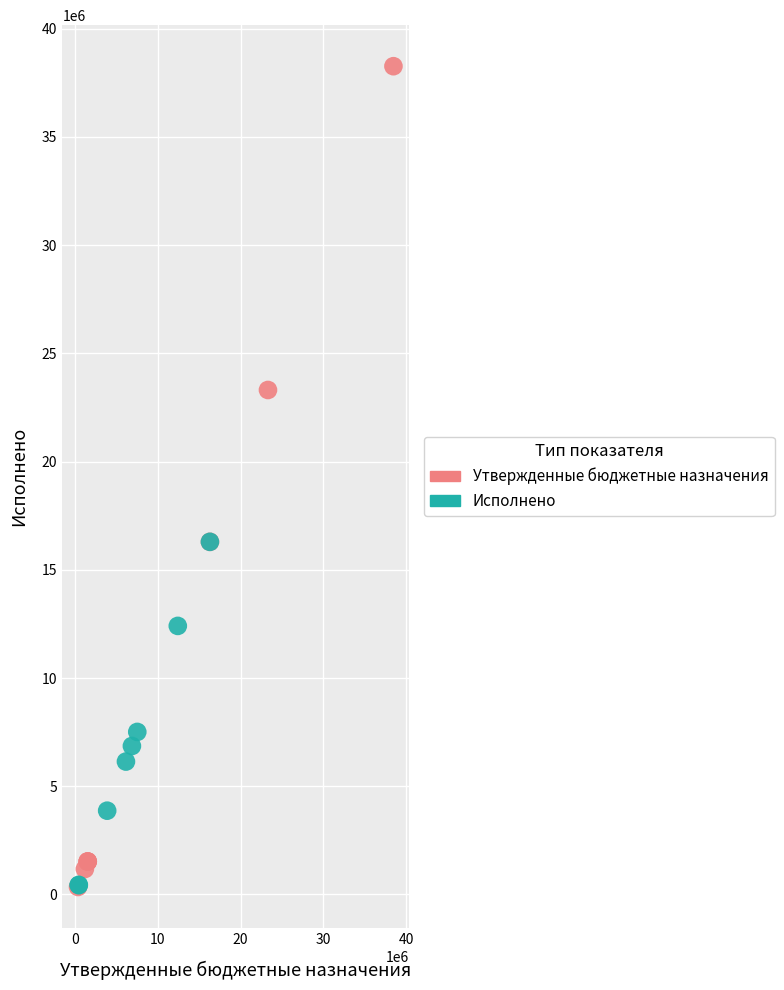

What are all the series names shown in the legend?

Утвержденные бюджетные назначения, Исполнено